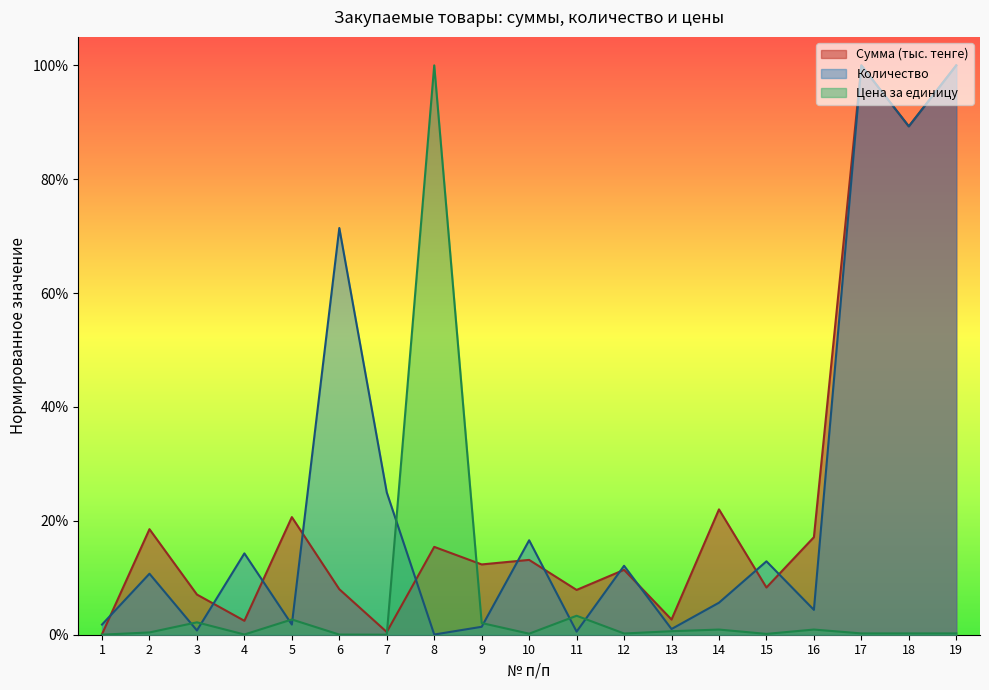

Which label corresponds to the largest value in the chart?

17